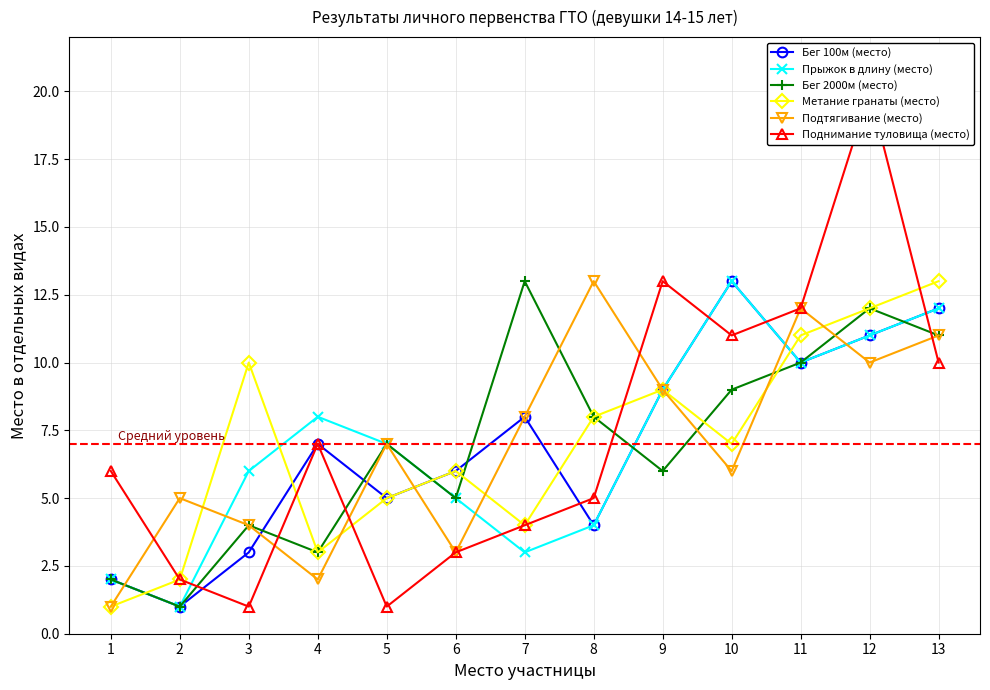

At 5, list the series in order from largest to smallest.

Прыжок в длину (место), Бег 2000м (место), Подтягивание (место), Бег 100м (место), Метание гранаты (место), Поднимание туловища (место)